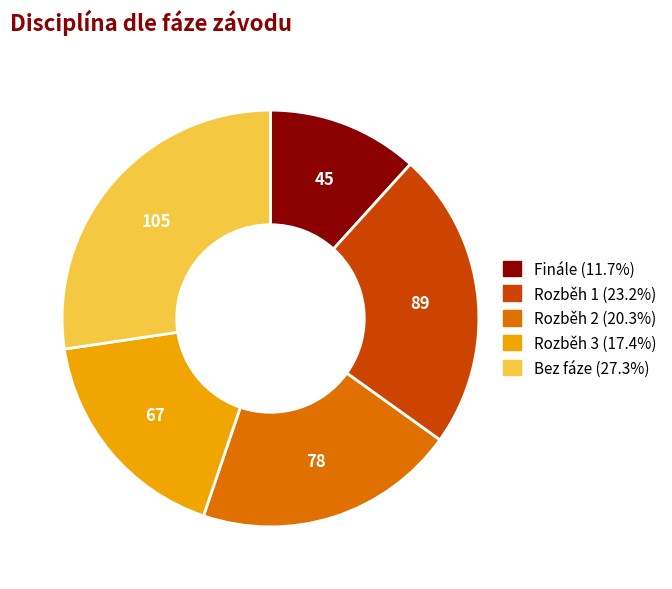

Does any single category account for the majority?

No